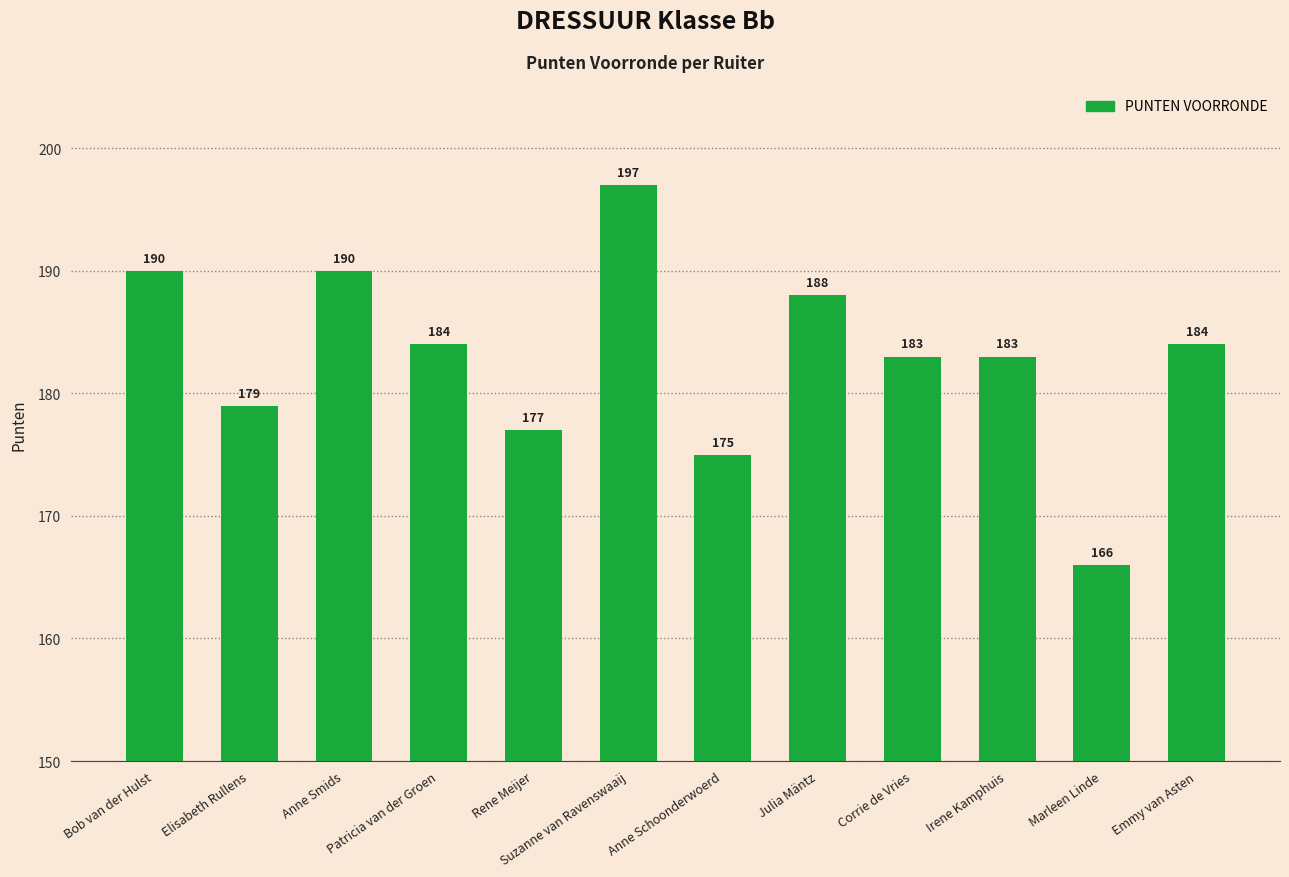

The value at Marleen Linde is 166. True or false?

True